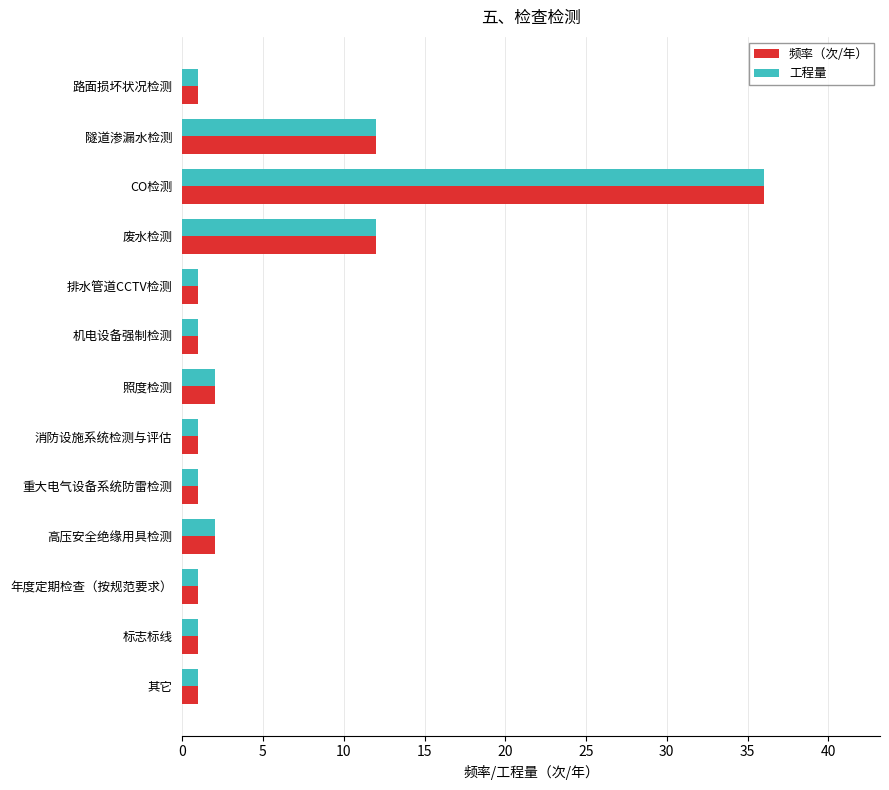

The 工程量 series shows 12 at 废水检测. True or false?

True